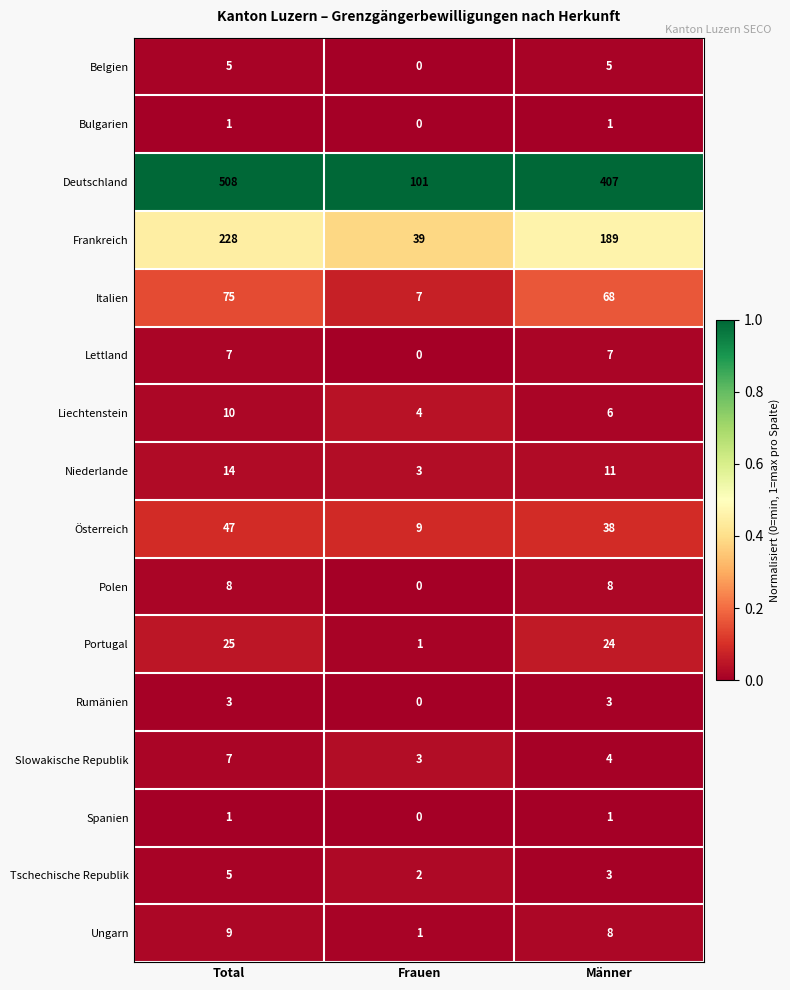

Which series changed the most between Frauen and Männer?

Deutschland